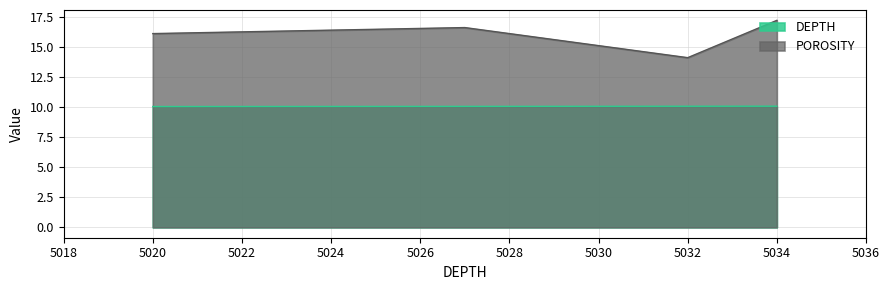

At which category does the chart reach its peak across all series?

5034